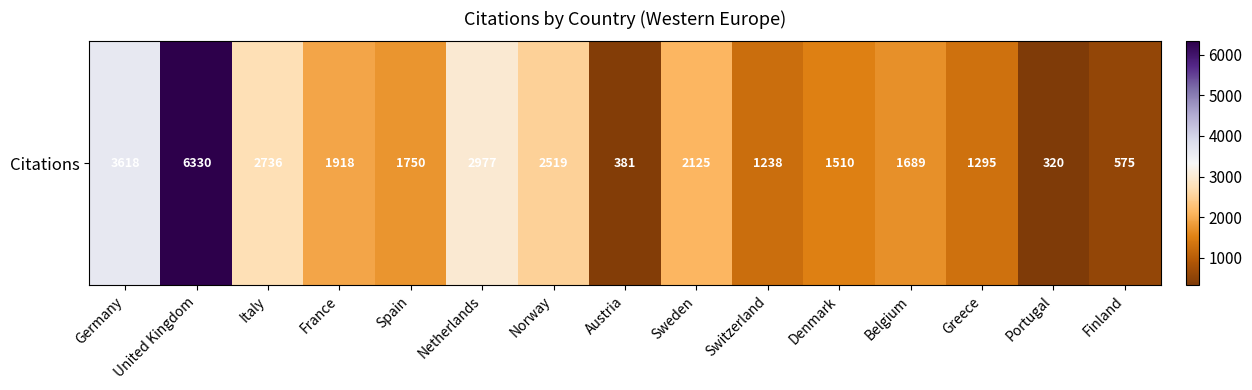

The chart shows a value of 575 at Finland. True or false?

True